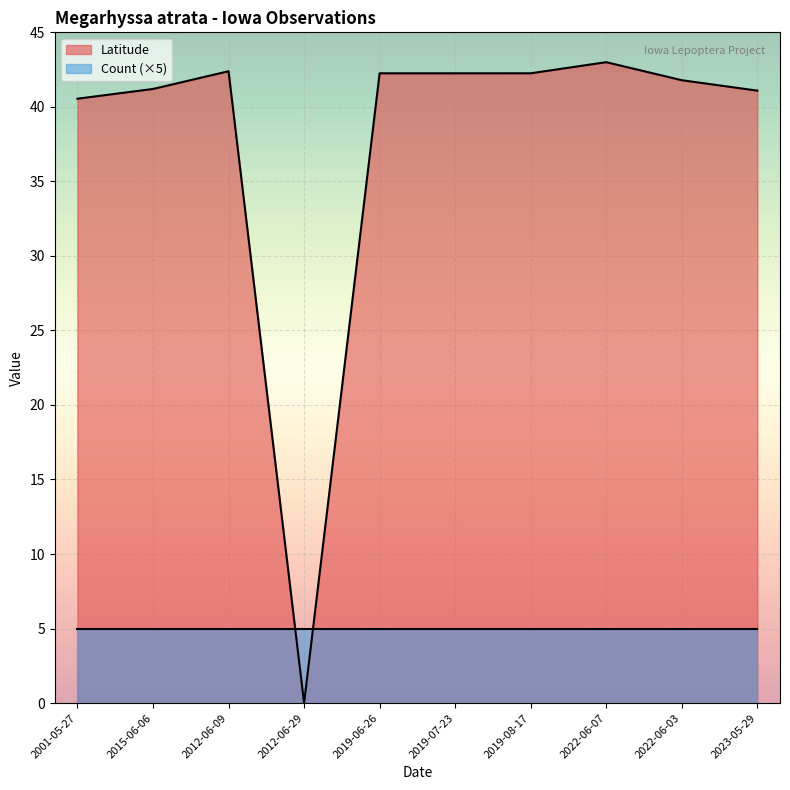

Between 2019-07-23 and 2019-06-26, which is larger?

2019-07-23